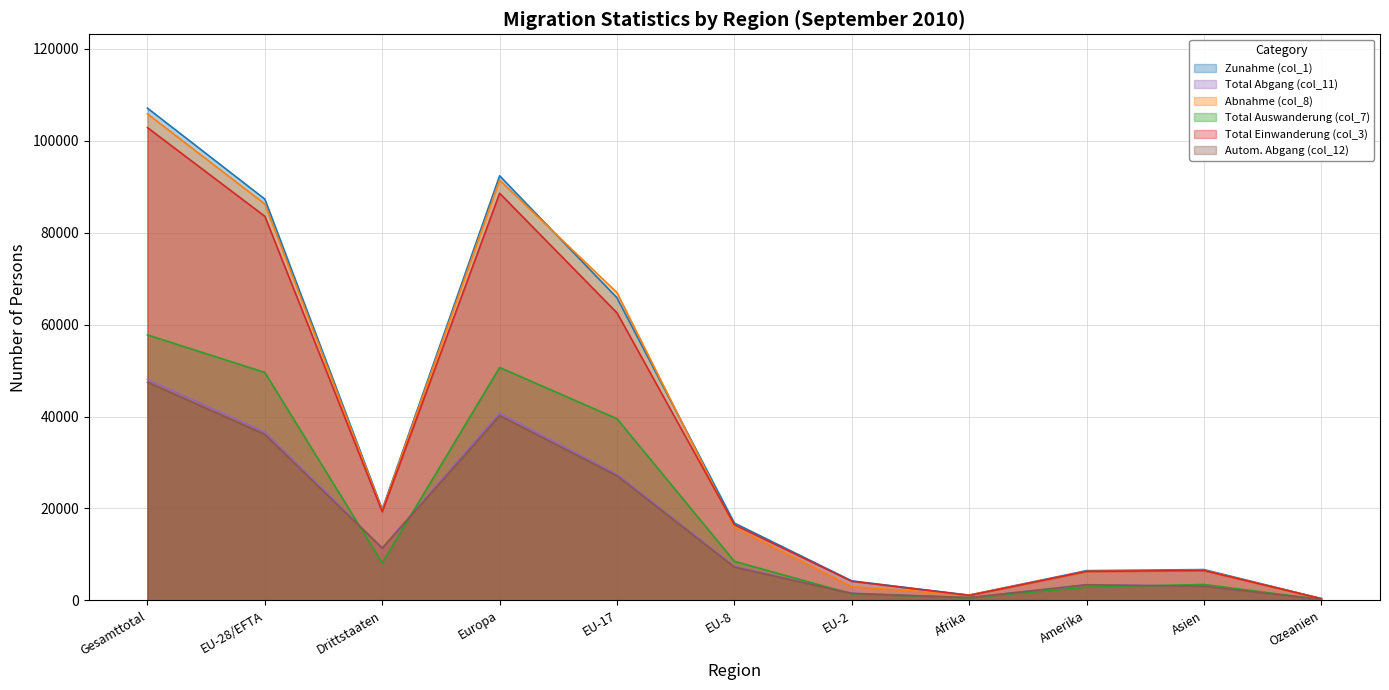

True or false: Total Abgang (col_11) has more than 2 interior local peaks.

False